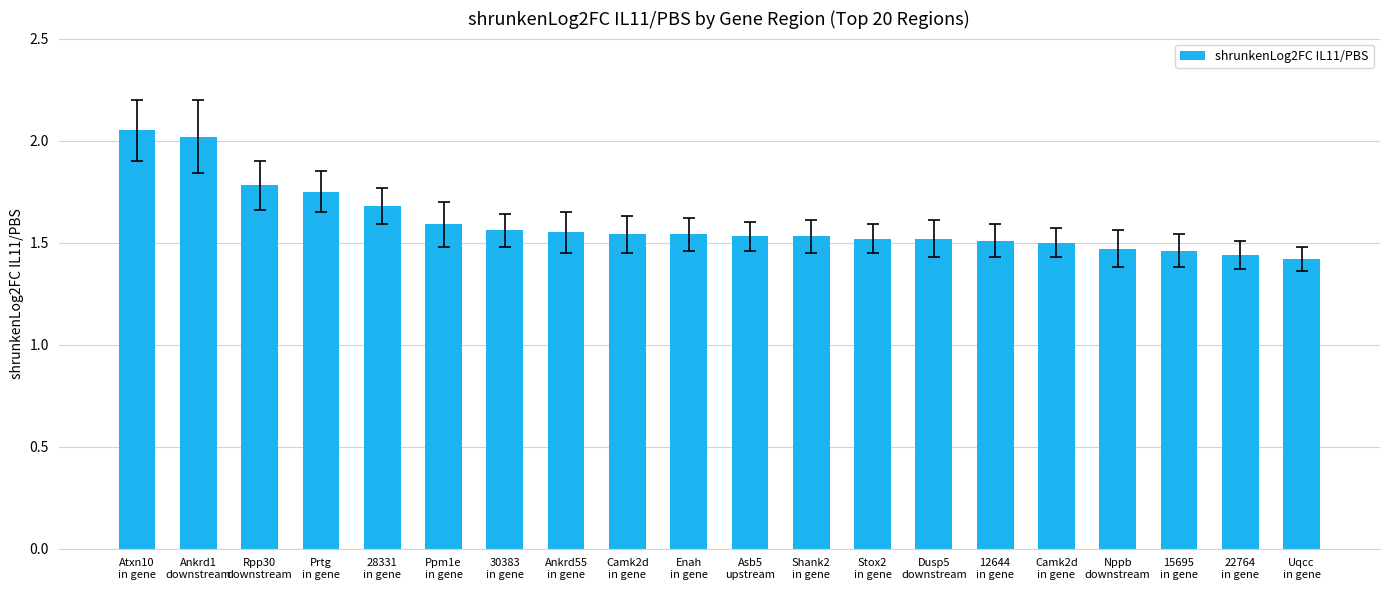

Rank the categories by value from lowest to highest.

Uqcc
in gene, 22764
in gene, 15695
in gene, Nppb
downstream, Camk2d
in gene, 12644
in gene, Stox2
in gene, Dusp5
downstream, Asb5
upstream, Shank2
in gene, Camk2d
in gene, Enah
in gene, Ankrd55
in gene, 30383
in gene, Ppm1e
in gene, 28331
in gene, Prtg
in gene, Rpp30
downstream, Ankrd1
downstream, Atxn10
in gene